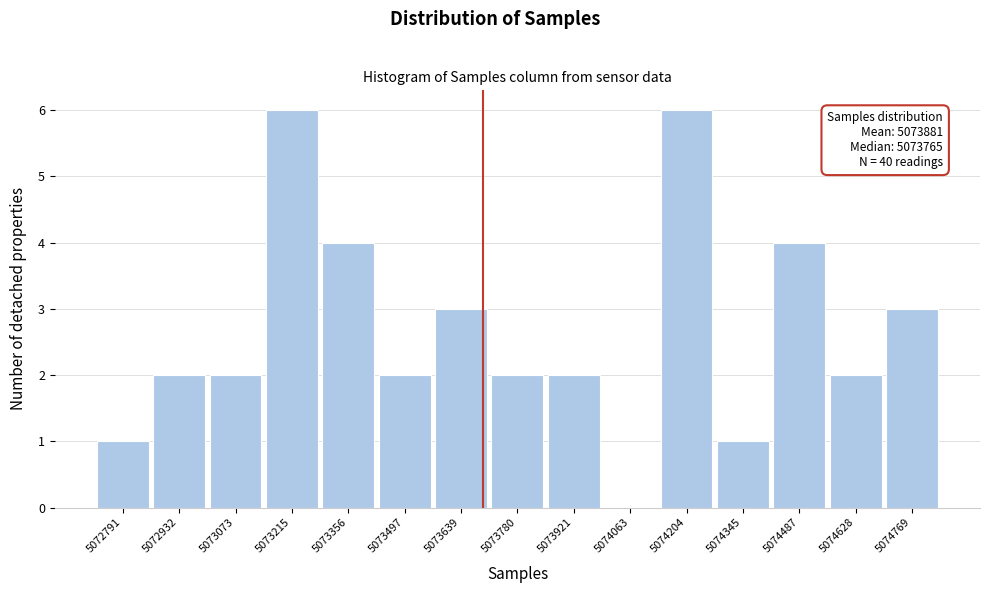

Reading left to right, what are all the values shown in this chart?

5072791=1	5072932=2	5073073=2	5073215=6	5073356=4	5073497=2	5073639=3	5073780=2	5073921=2	5074063=0	5074204=6	5074345=1	5074487=4	5074628=2	5074769=3